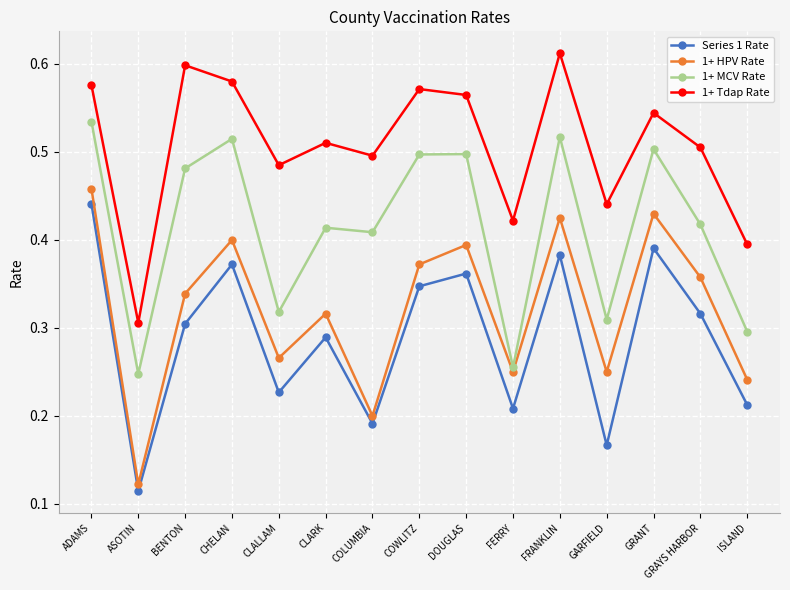

What is the label of the 9th point from the right?

COLUMBIA